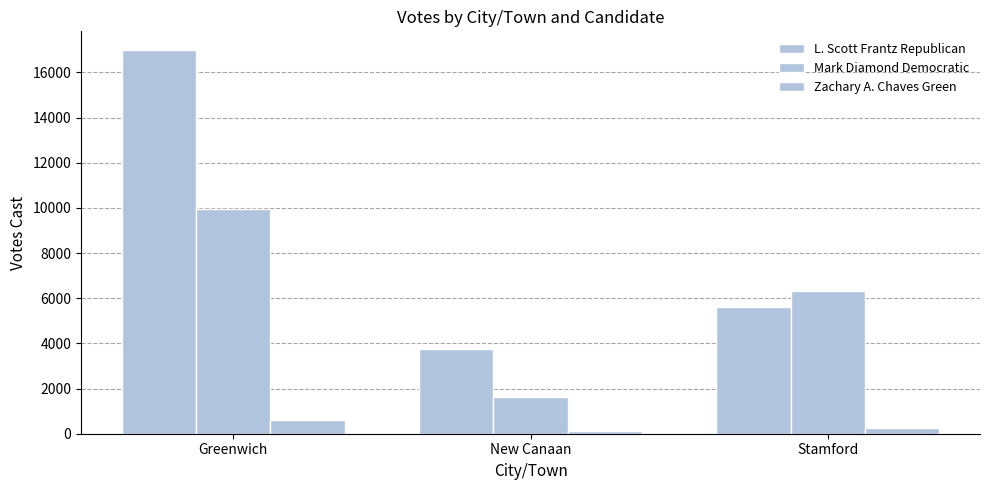

Which series has the largest total across all categories?

L. Scott Frantz Republican